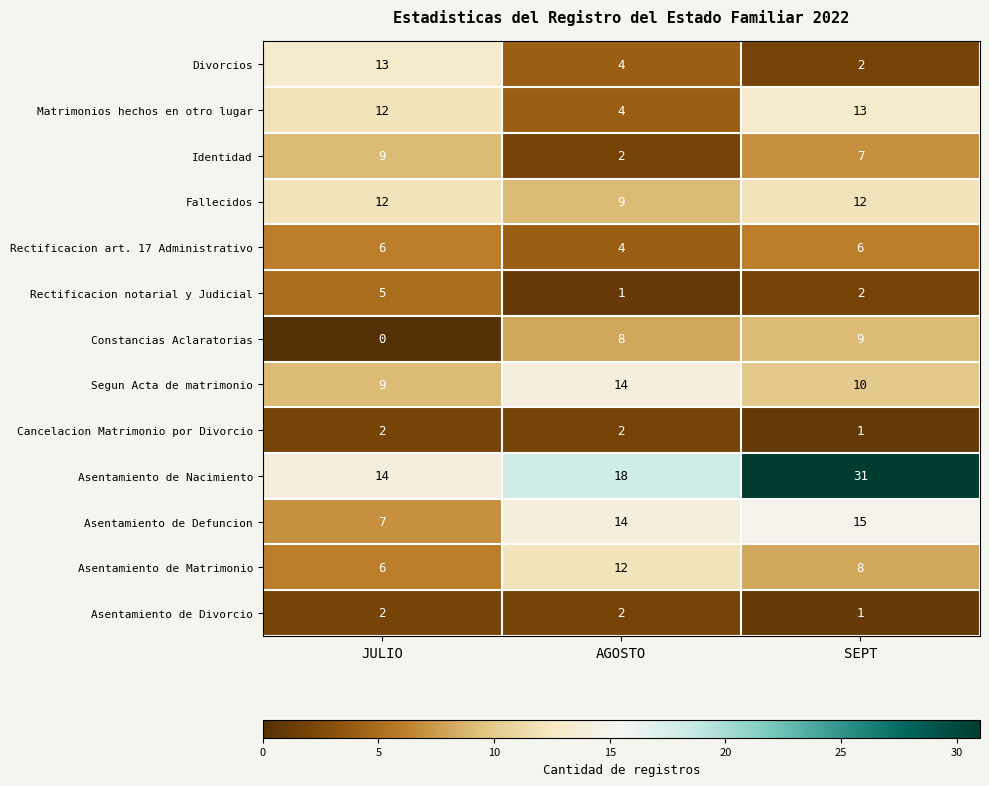

The Asentamiento de Nacimiento series shows 18 at AGOSTO. True or false?

True